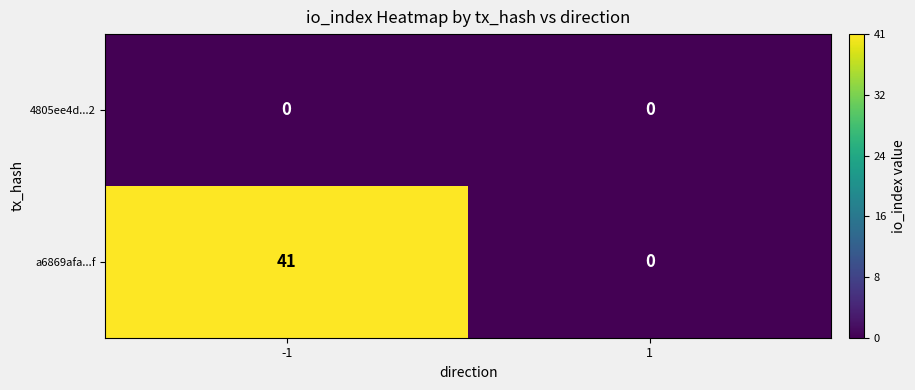

Rank the series by their maximum value, from highest to lowest.

a6869afa...f, 4805ee4d...2